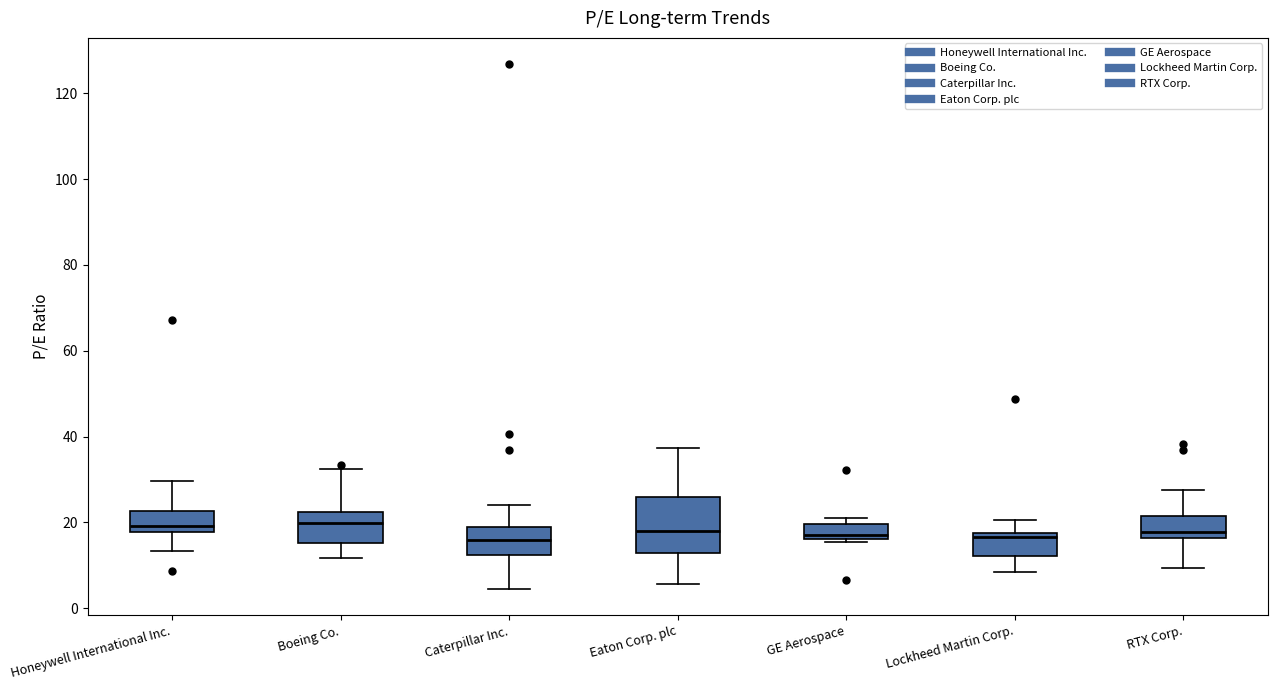

Reading left to right, transcribe this box plot: for each box, give where its median line is, the range the box spans, and where its two whiskers end, as read against the y-axis. The values are not printed on the chart, so give them approximately, as read against the axis.

Honeywell International Inc.: median 20, box 18 to 22, whiskers 14 to 30
Boeing Co.: median 20, box 16 to 22, whiskers 12 to 32
Caterpillar Inc.: median 16, box 12 to 18, whiskers 4 to 24
Eaton Corp. plc: median 18, box 12 to 26, whiskers 6 to 38
GE Aerospace: median 18, box 16 to 20, whiskers 16 (just below the box's lower edge) to 22
Lockheed Martin Corp.: median 16, box 12 to 18, whiskers 8 to 20
RTX Corp.: median 18, box 16 to 22, whiskers 10 to 28